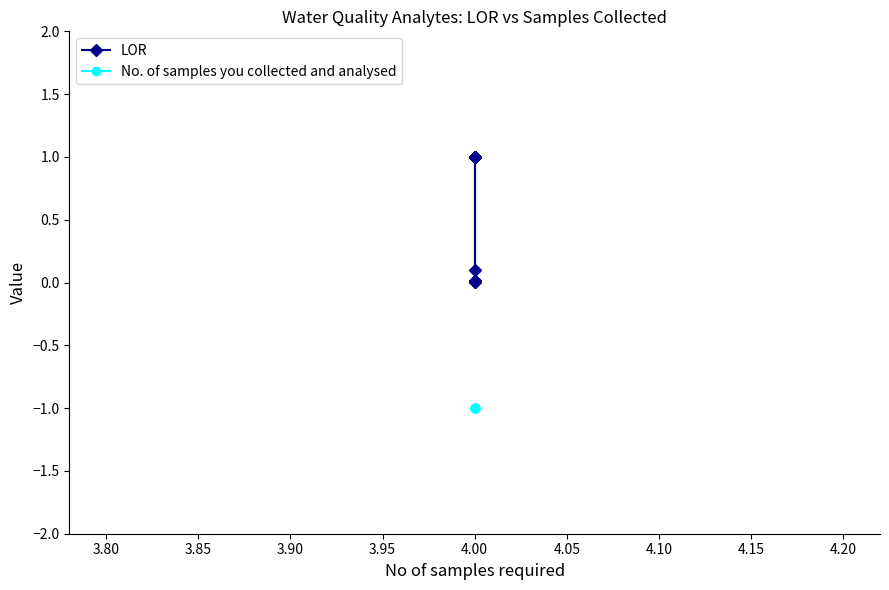

What are all the series names shown in the legend?

LOR, No. of samples you collected and analysed